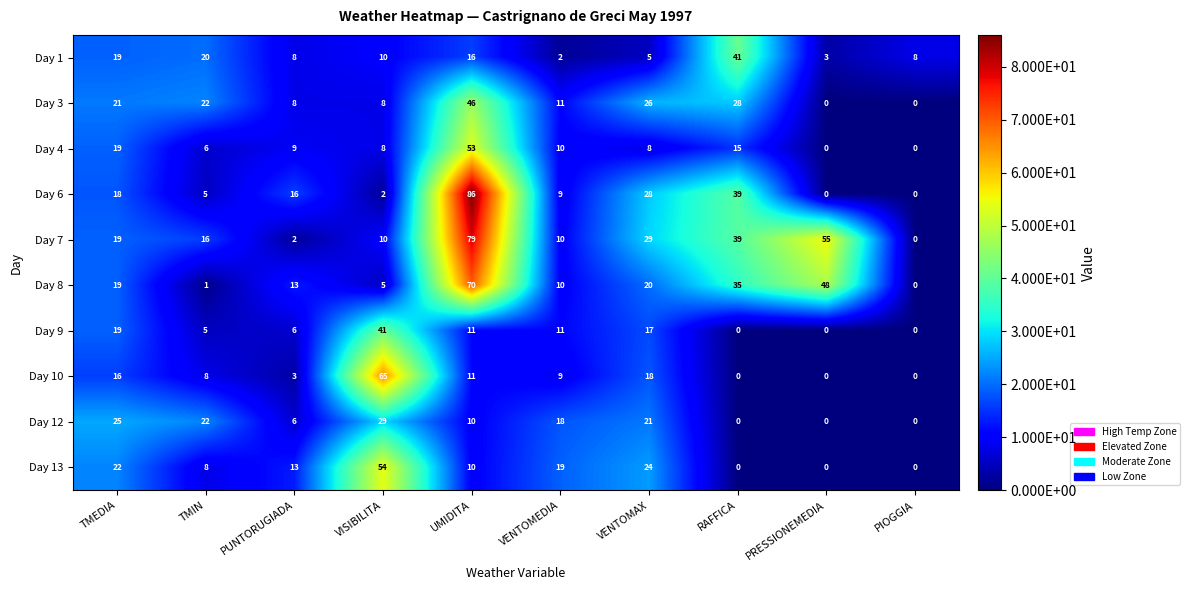

True or false: Day 13 has a value of 22 at TMEDIA.

True